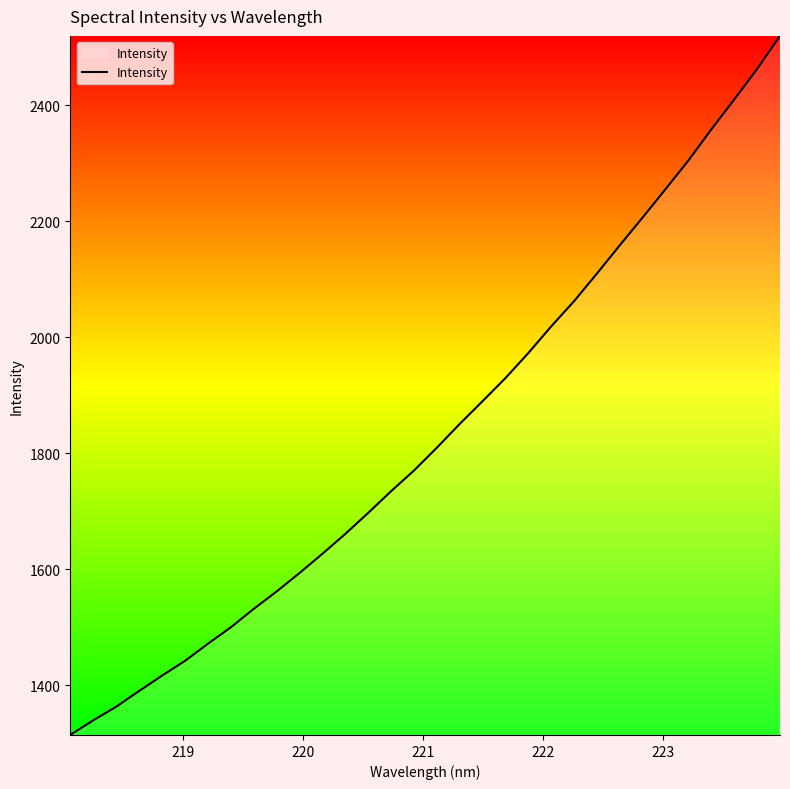

What is the minimum value shown in the chart?

1314.1